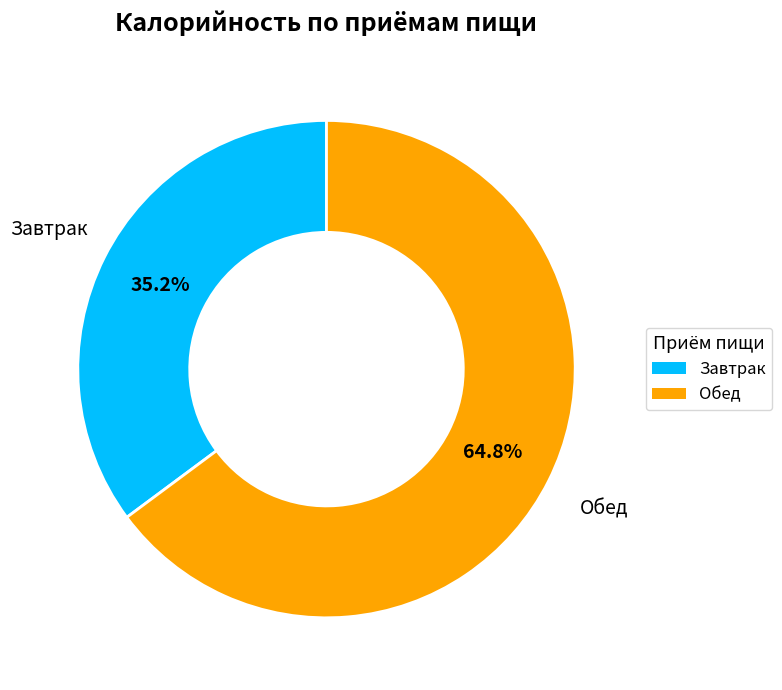

Does Завтрак account for over 50% of the chart?

No